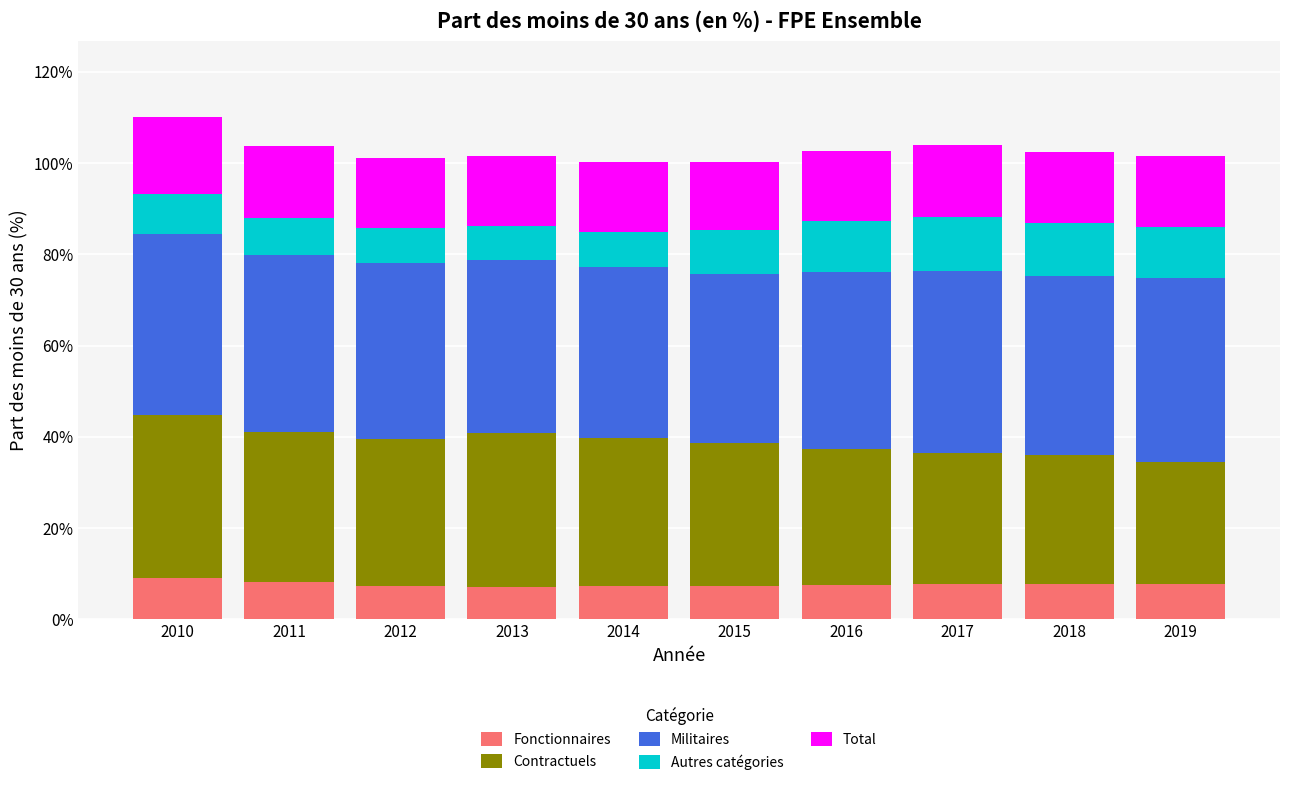

What is the highest value of the Fonctionnaires series?

9.0